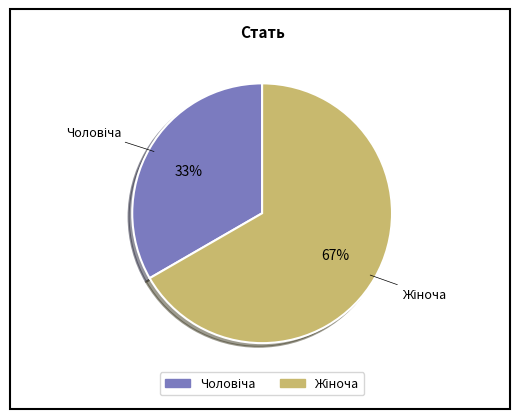

Is there any slice that represents more than half of the pie?

Yes